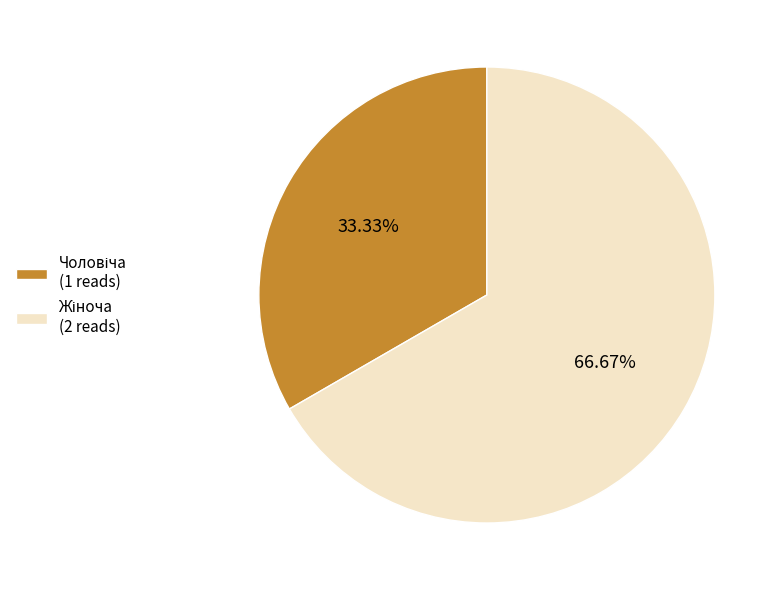

Is there a majority slice in this chart?

Yes